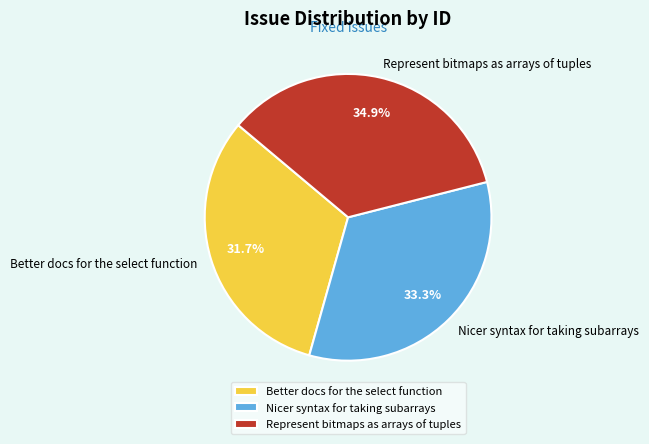

Which slice is the largest?

Represent bitmaps as arrays of tuples